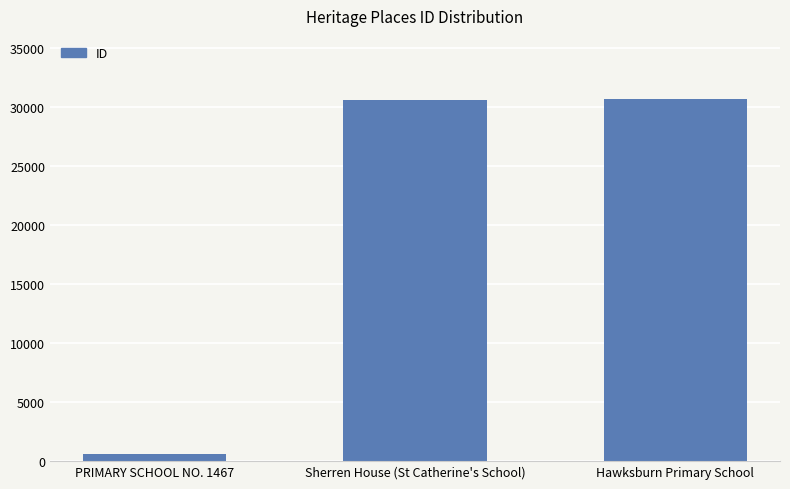

What is the maximum value shown in the chart?

30664